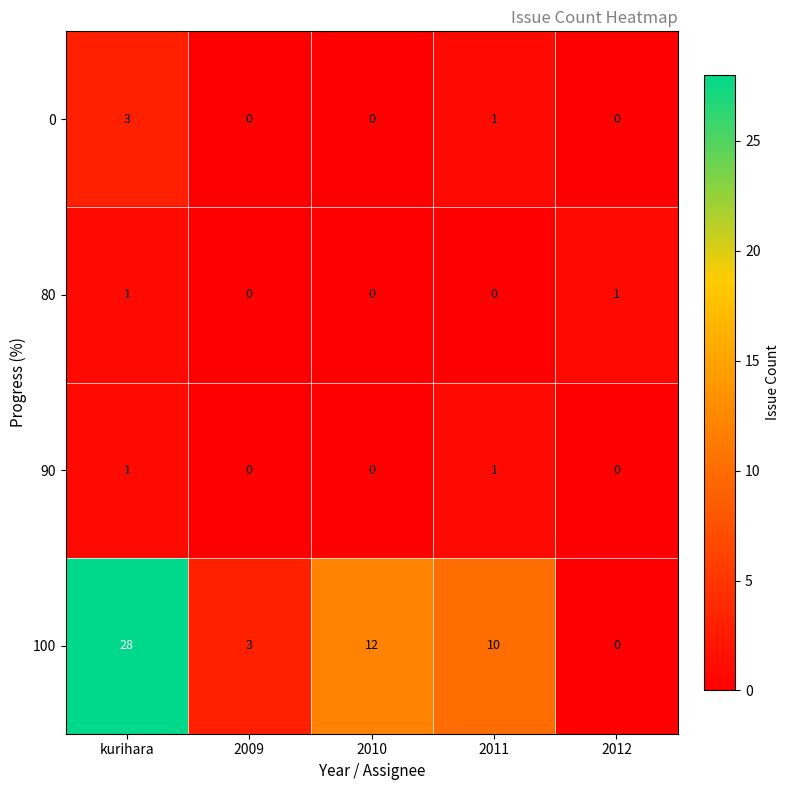

Which series has the largest range (max minus min)?

100